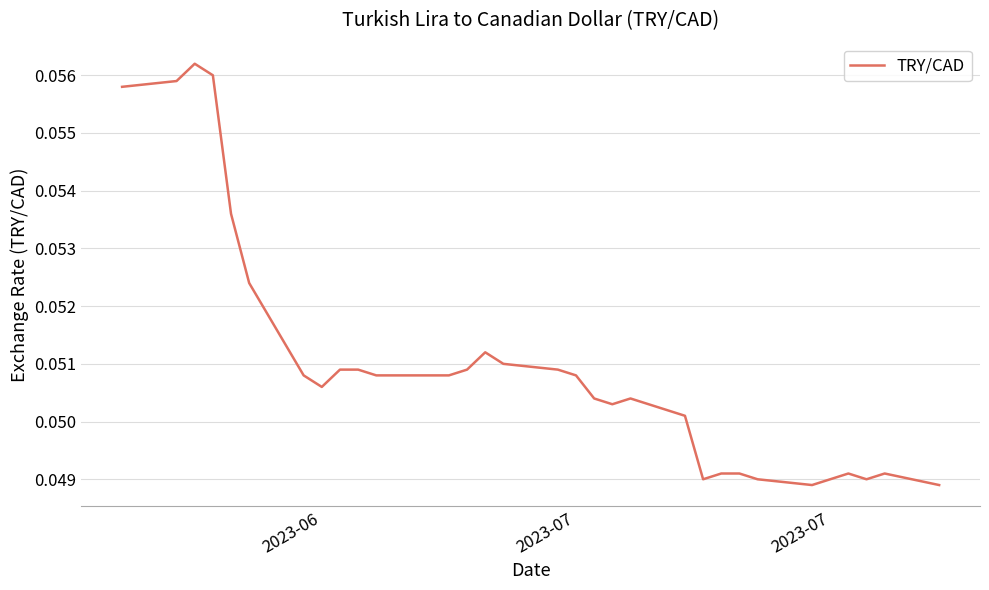

What is the greatest value displayed?

0.1